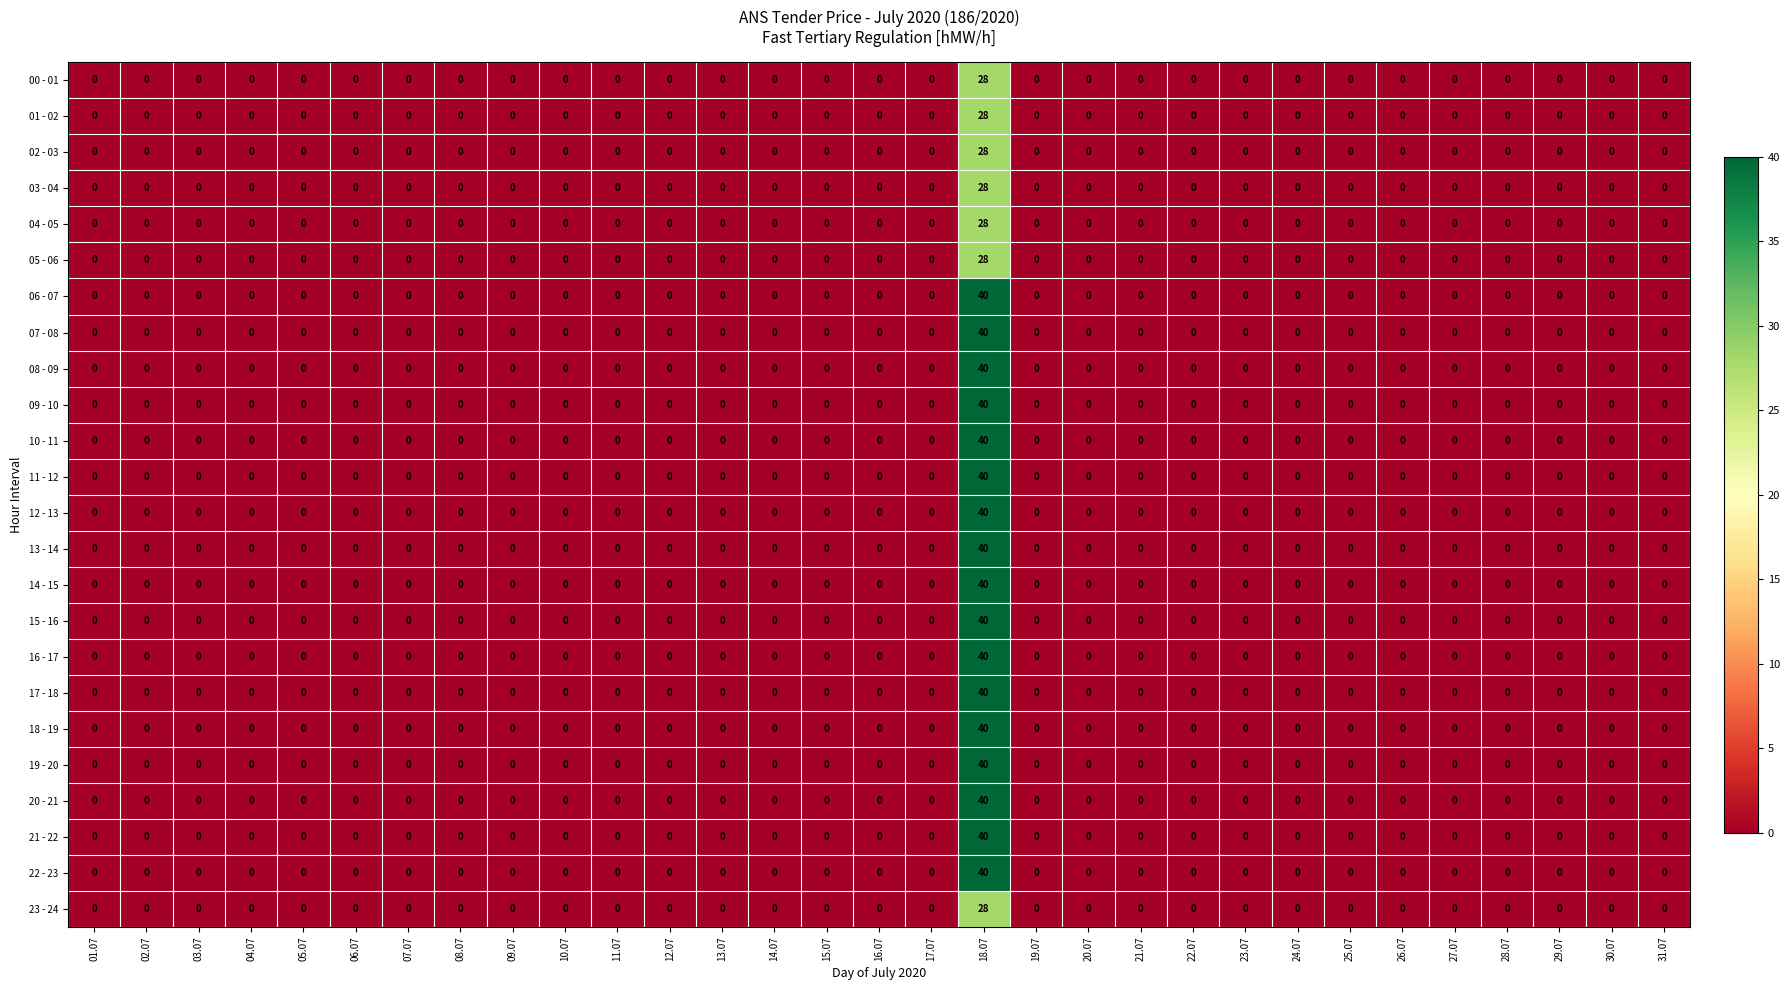

What is the sum of all 14 - 15 values?

40